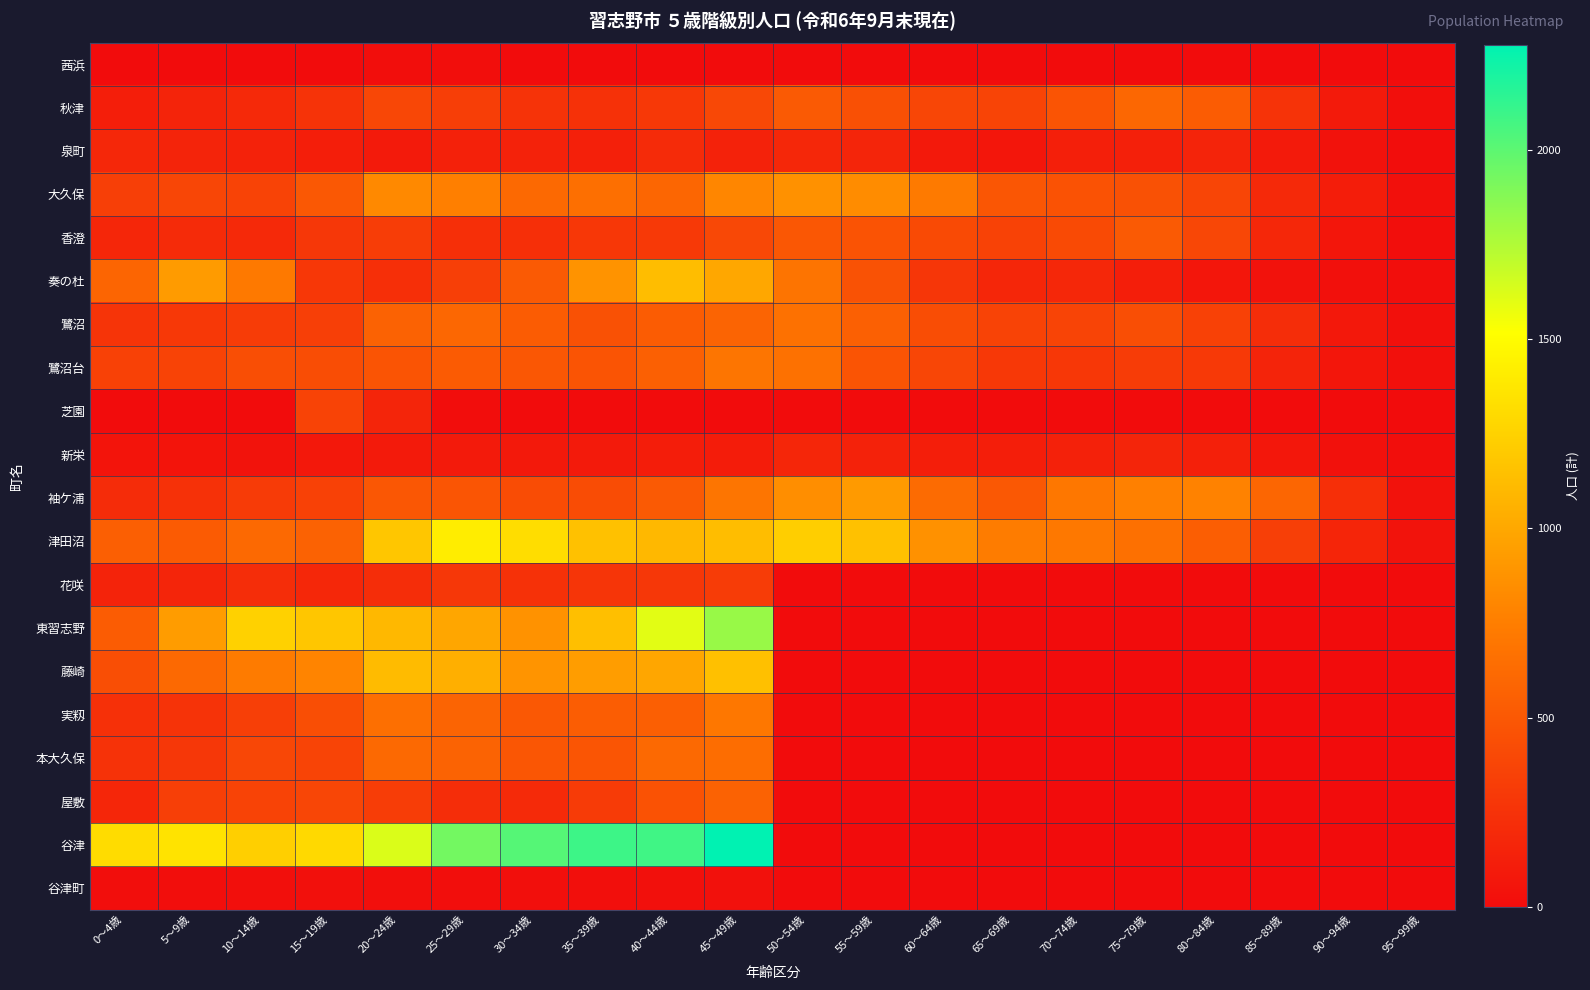

Between 0～4歳 and 5～9歳, which series saw the biggest shift?

東習志野